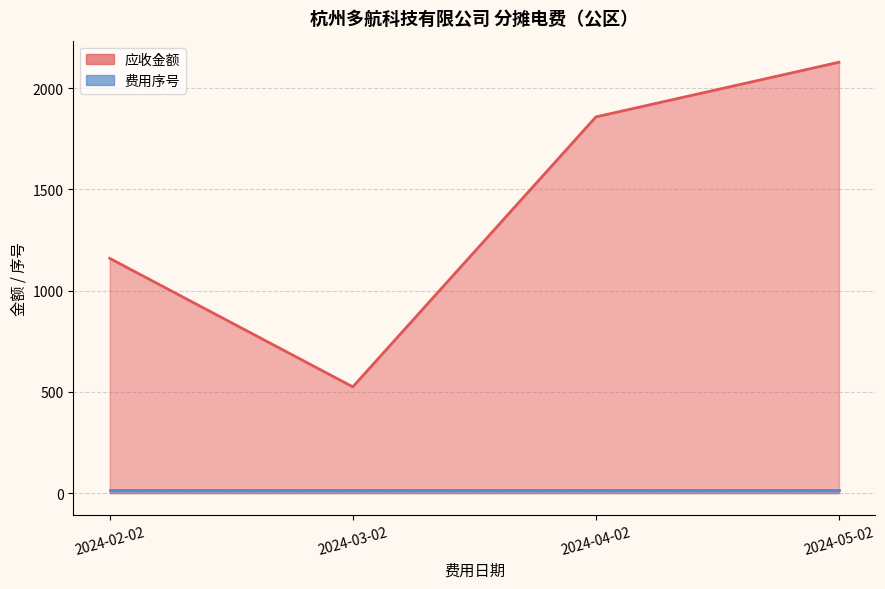

The value at 2024-03-02 is 525.0. True or false?

True